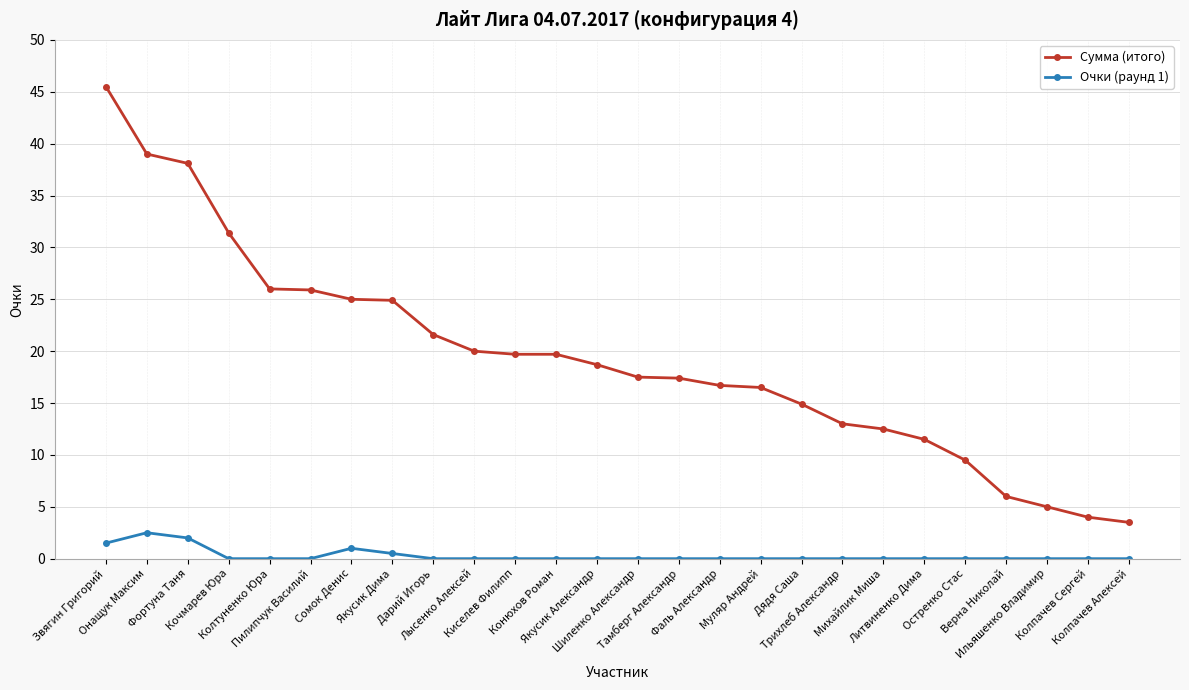

Does the chart display data point markers on the line(s)?

Yes